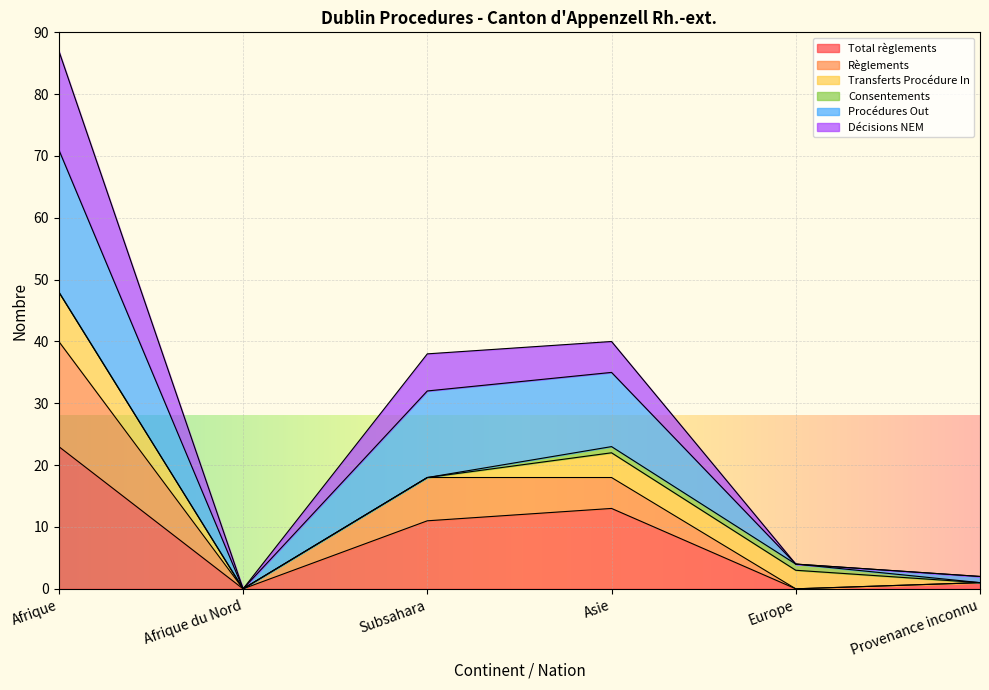

Is it true that Total règlements equals 8 at Asie?

False